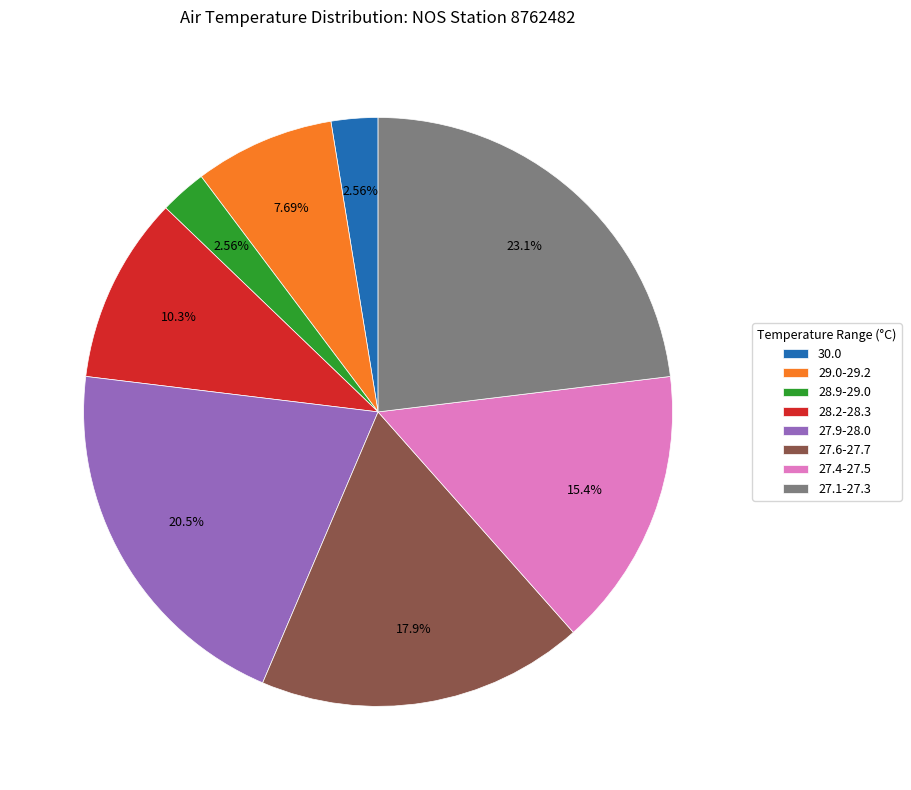

Is there a majority slice in this chart?

No